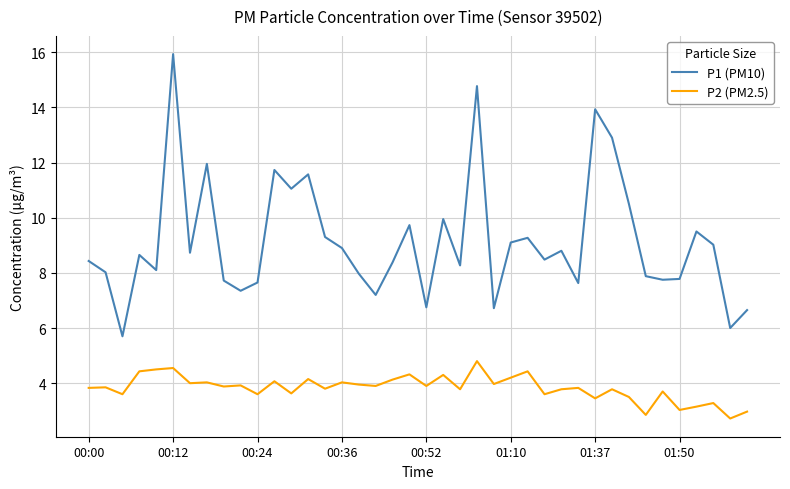

What is the difference between the maximum and minimum values in the P2 (PM2.5) series?

2.1